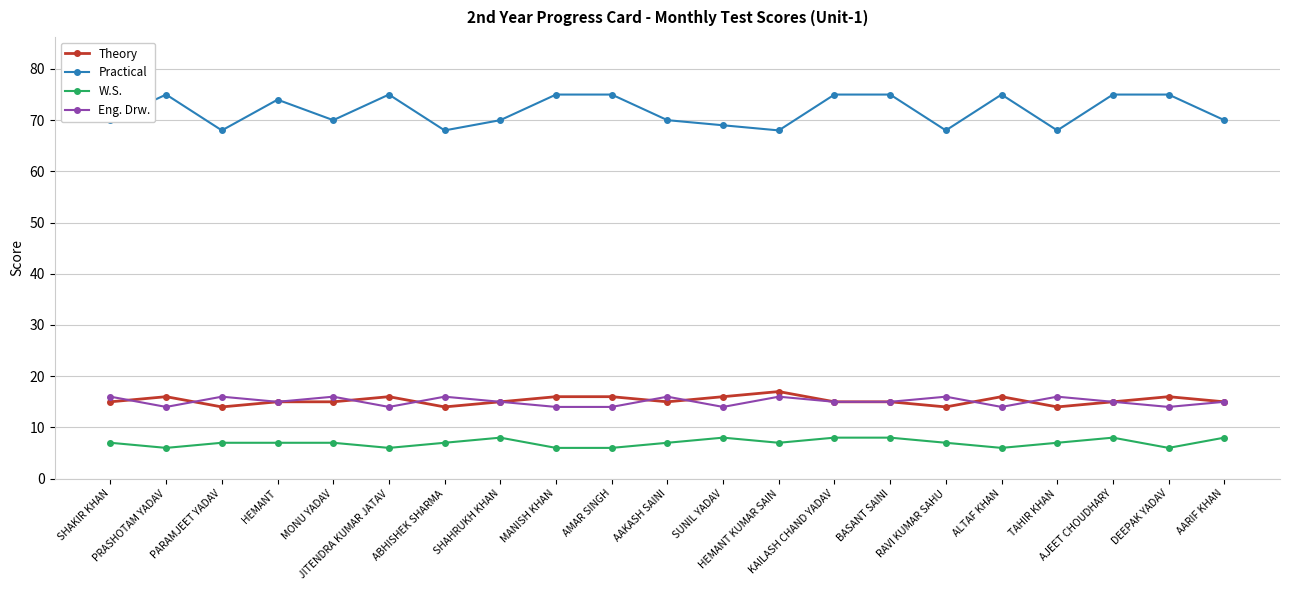

The W.S. series shows 7 at SHAKIR KHAN. True or false?

True